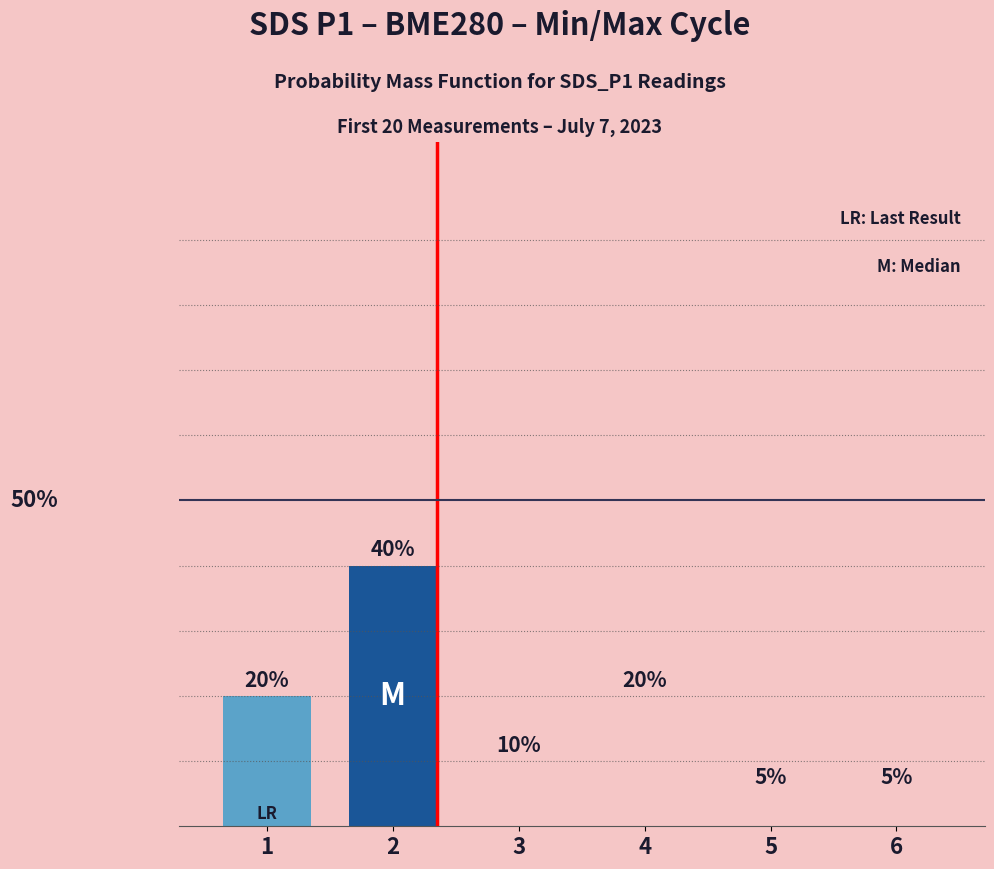

What is the approximate value at 1?

0.2